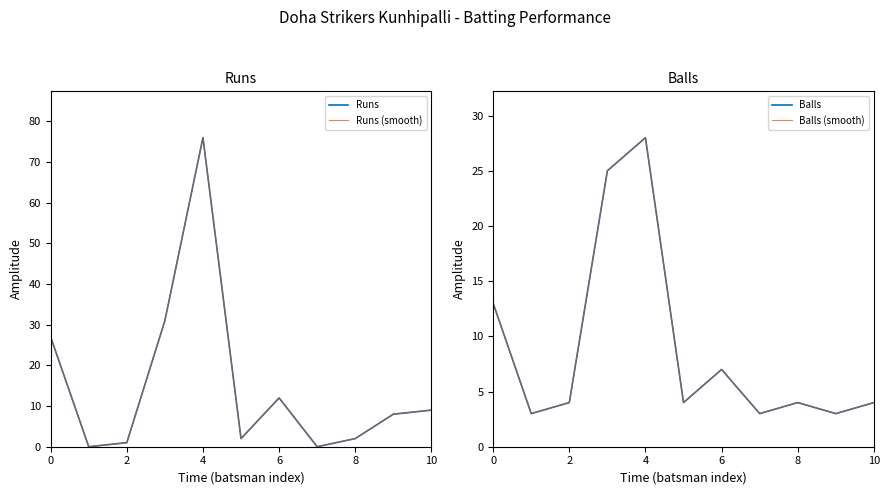

Is the value of Balls at 6 greater than the value of Runs (smooth) at 8?

No